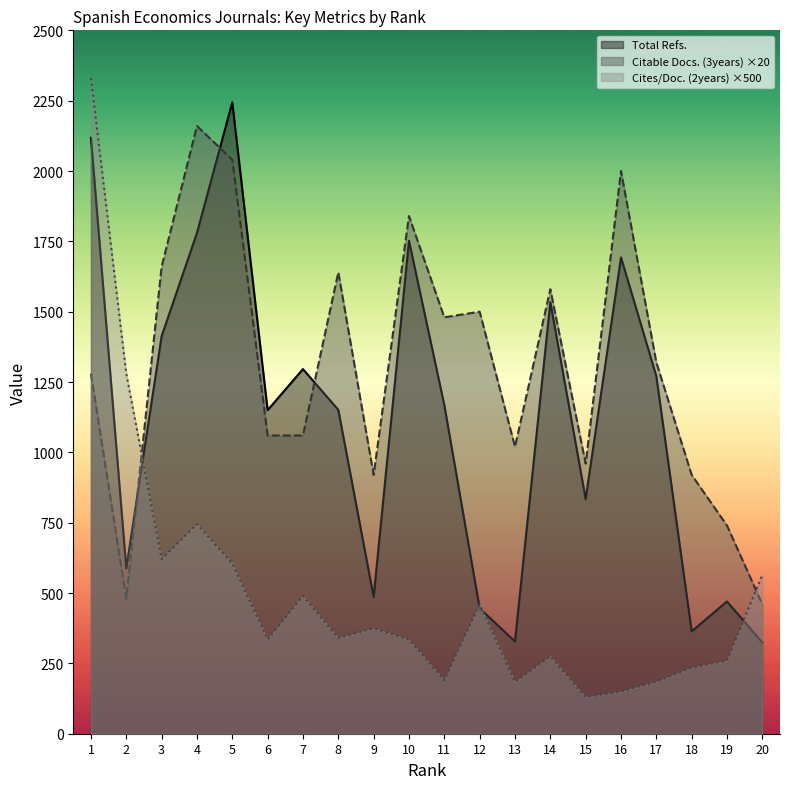

Is it true that Cites / Doc. (2years) equals 218 at 8?

False